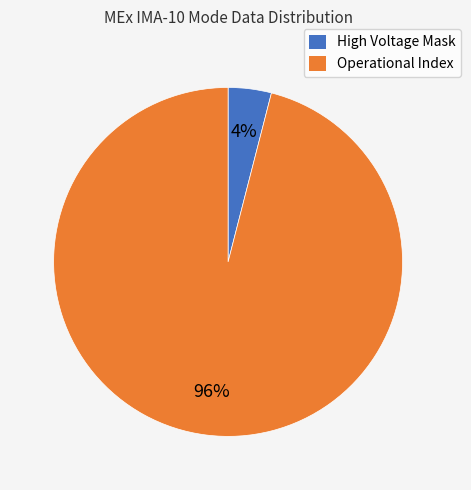

What percentage is the High Voltage Mask slice, to the nearest percent?

4%